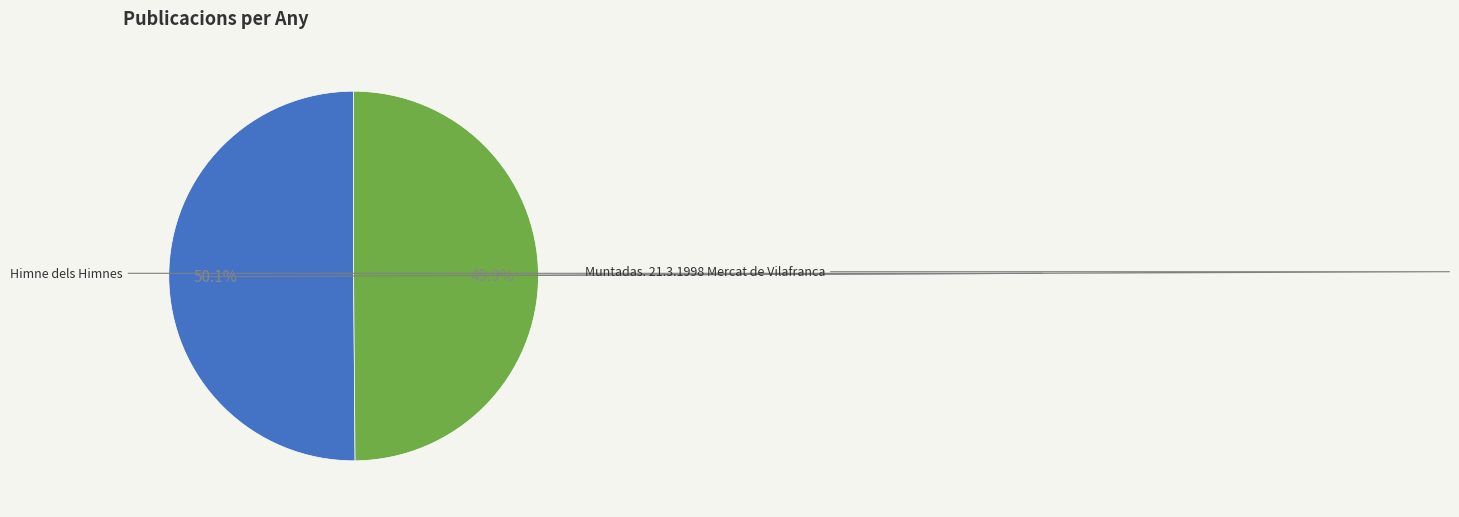

Does any single category account for the majority?

Yes